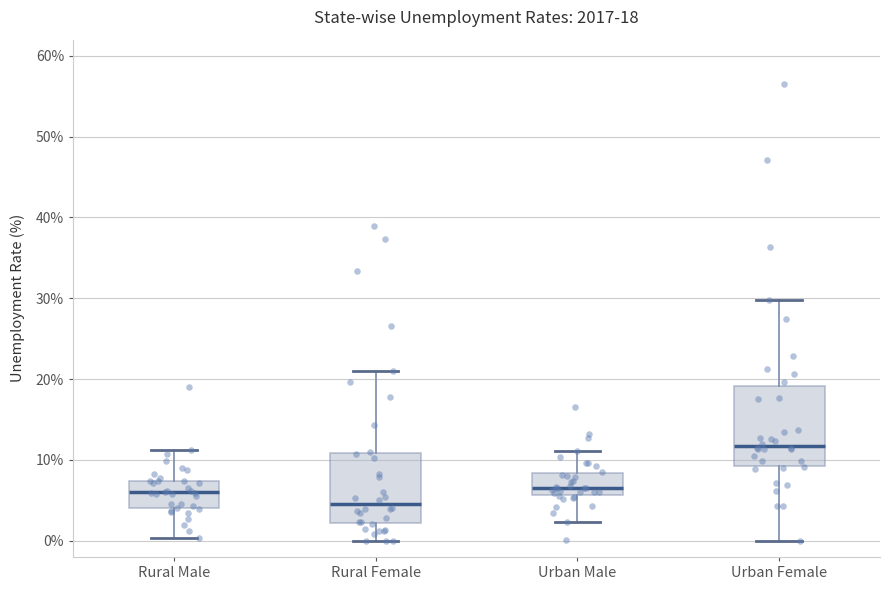

Which box's median line is the highest?

Urban Female